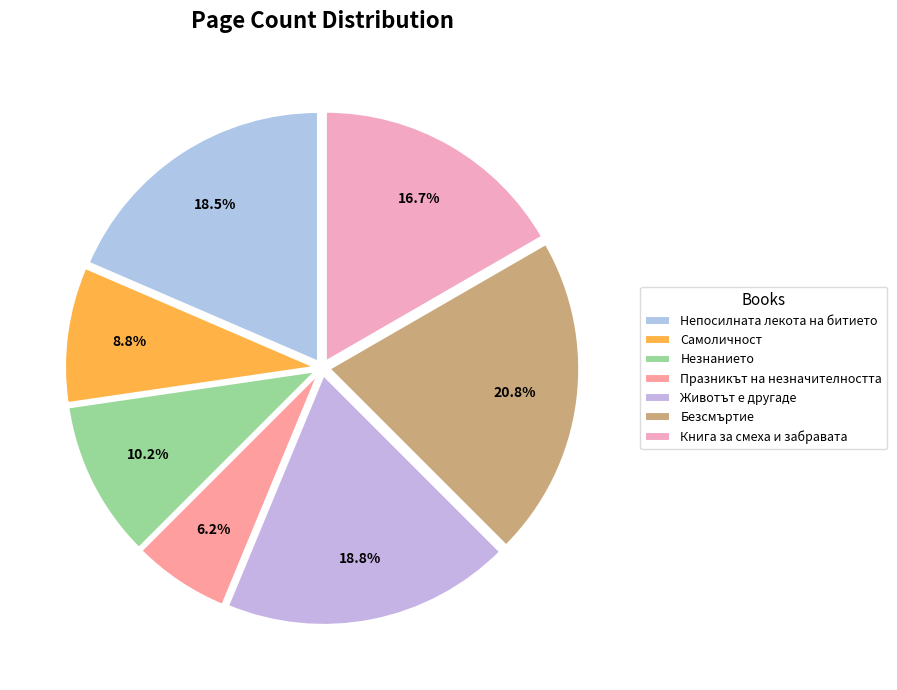

Count the number of slices in the pie.

7